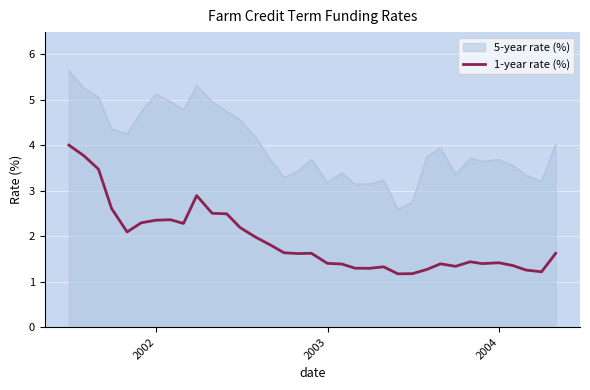

How many lines are shown in the chart?

2